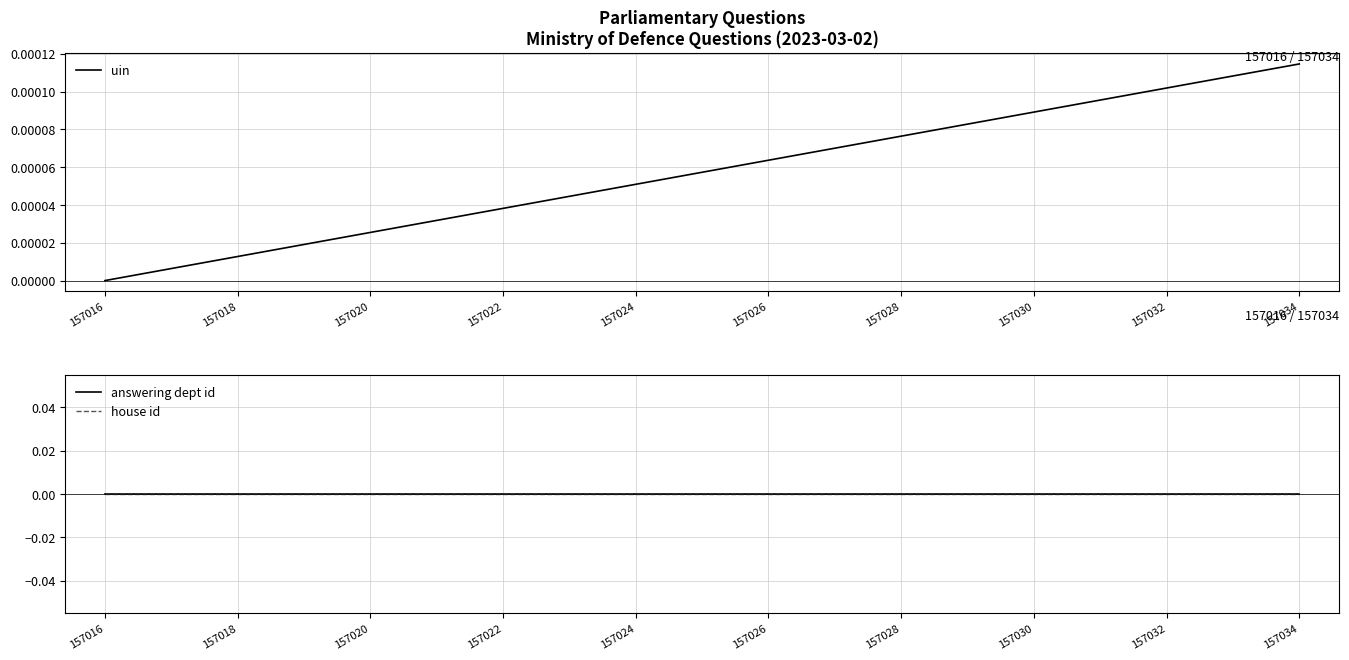

True or false: answering dept id has a value of 0.0 at 157024.

True